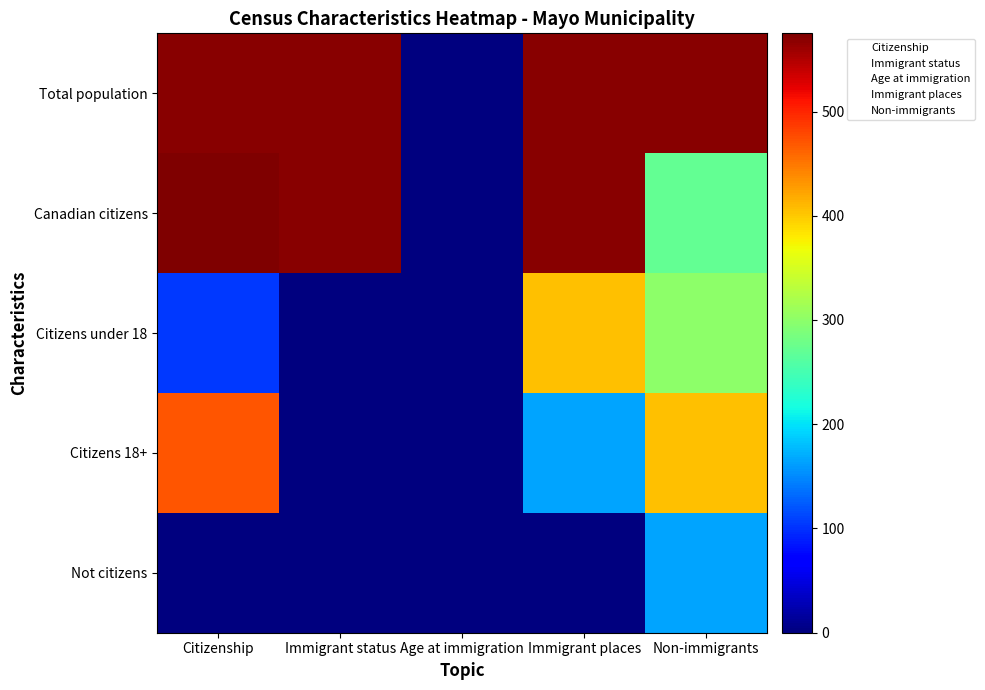

At which category does the chart reach its peak across all series?

Citizenship